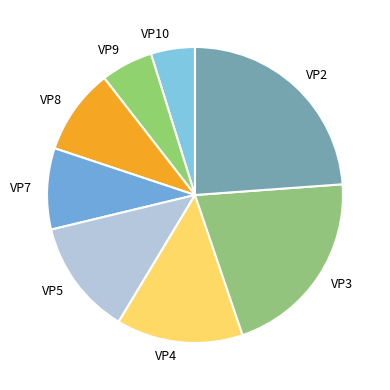

Do VP8 and VP5 together represent more than half of the pie?

No